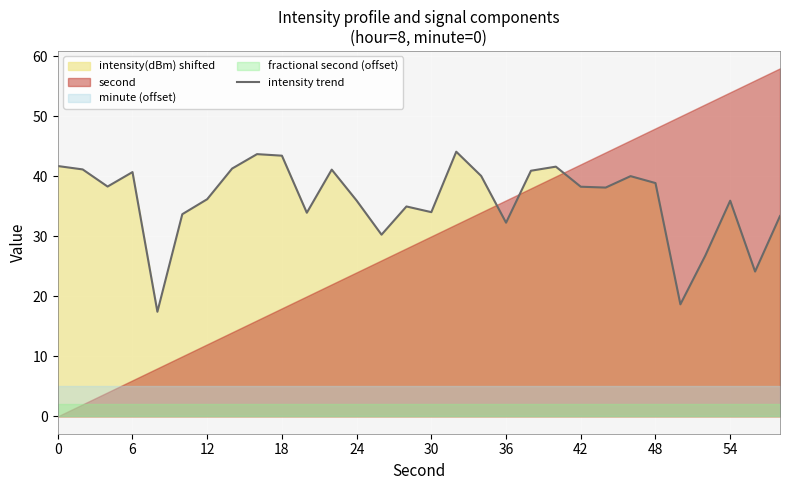

Is it true that intensity trend equals 36.0 at 24?

True